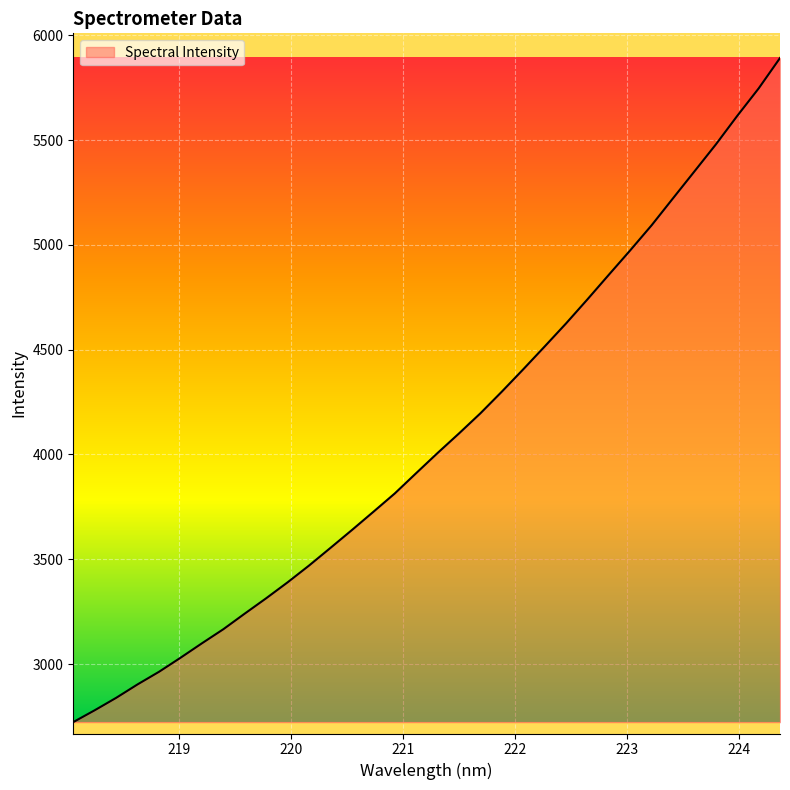

What is the difference between the maximum and minimum values?

3168.1